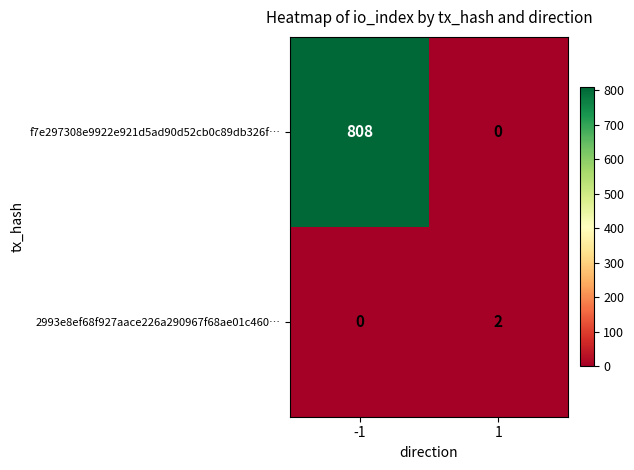

What is the difference between the f7e297308e9922e921d5ad90d52cb0c89db326f… values at 1 and -1?

808